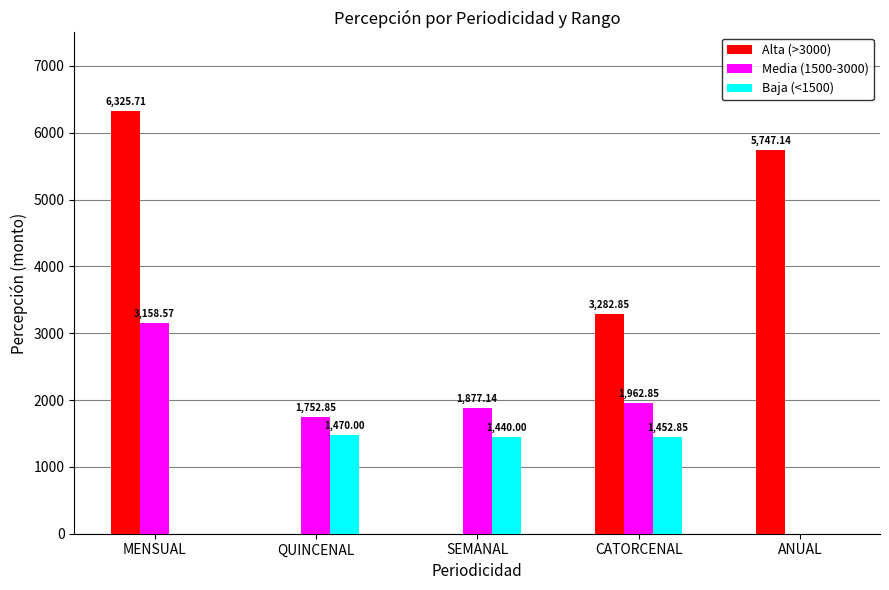

At which label is Media (1500-3000) closest to 1579?

QUINCENAL